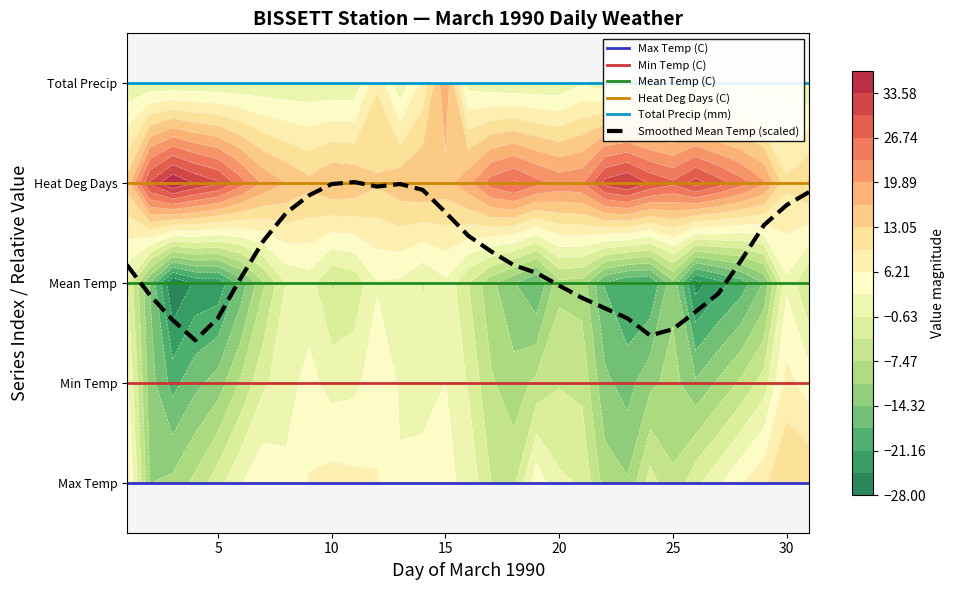

Which series has the largest total across all categories?

Total Precip (mm)